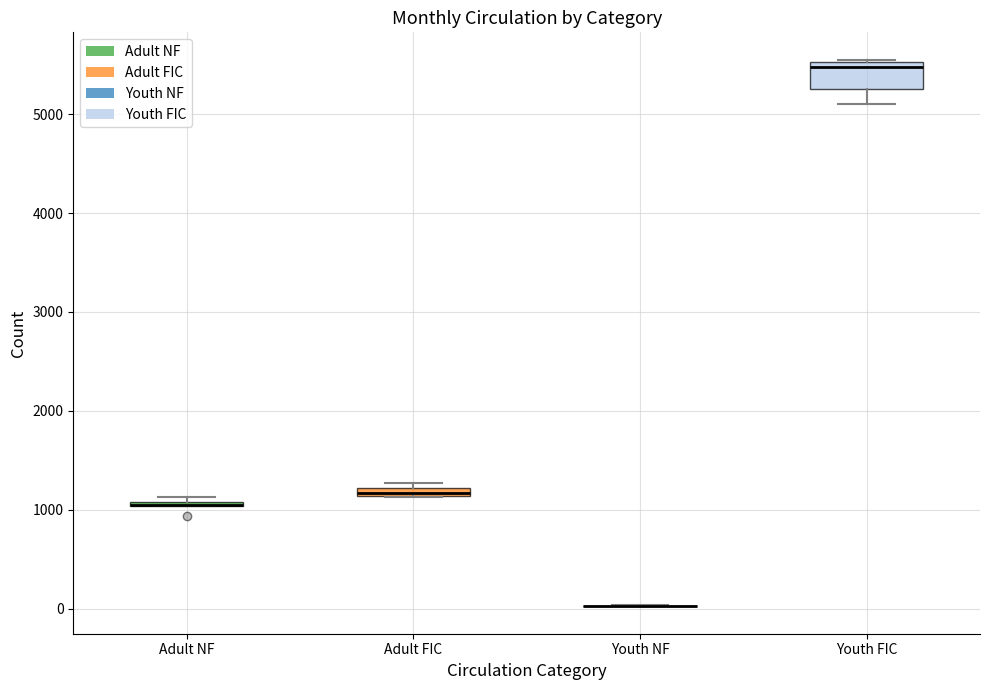

Where is the upper edge of the box for Youth FIC on the y-axis? The values are not printed on the chart, so give them approximately, as read against the axis.

5500